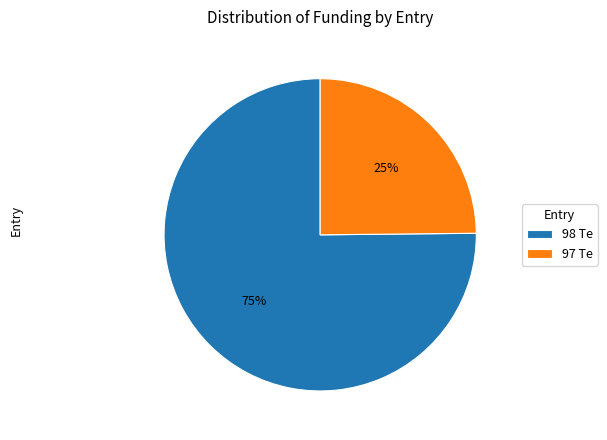

Which category accounts for the majority?

98 Te